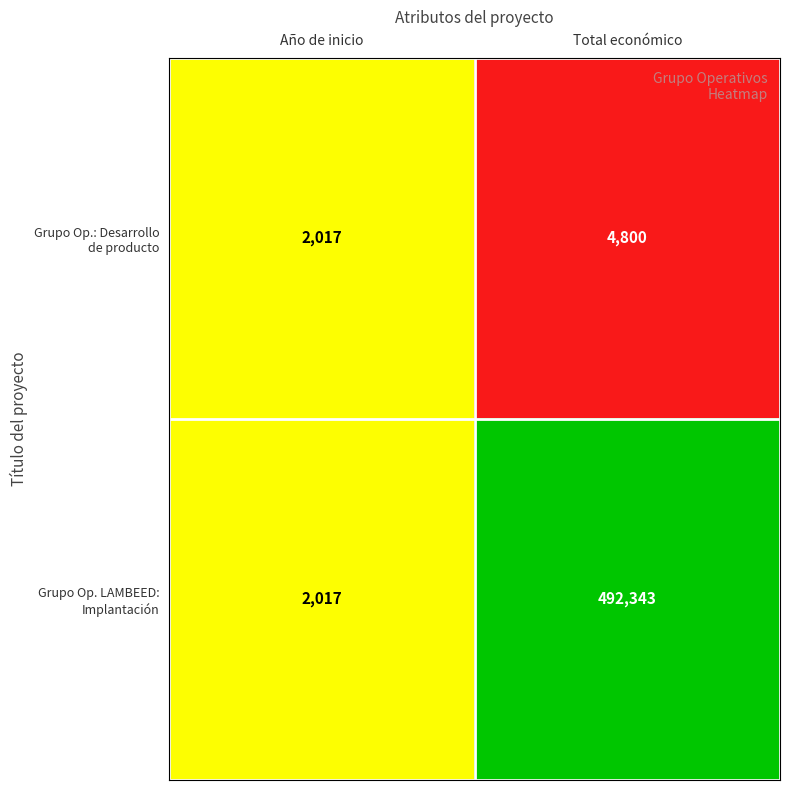

What is the minimum value shown in the chart?

2017